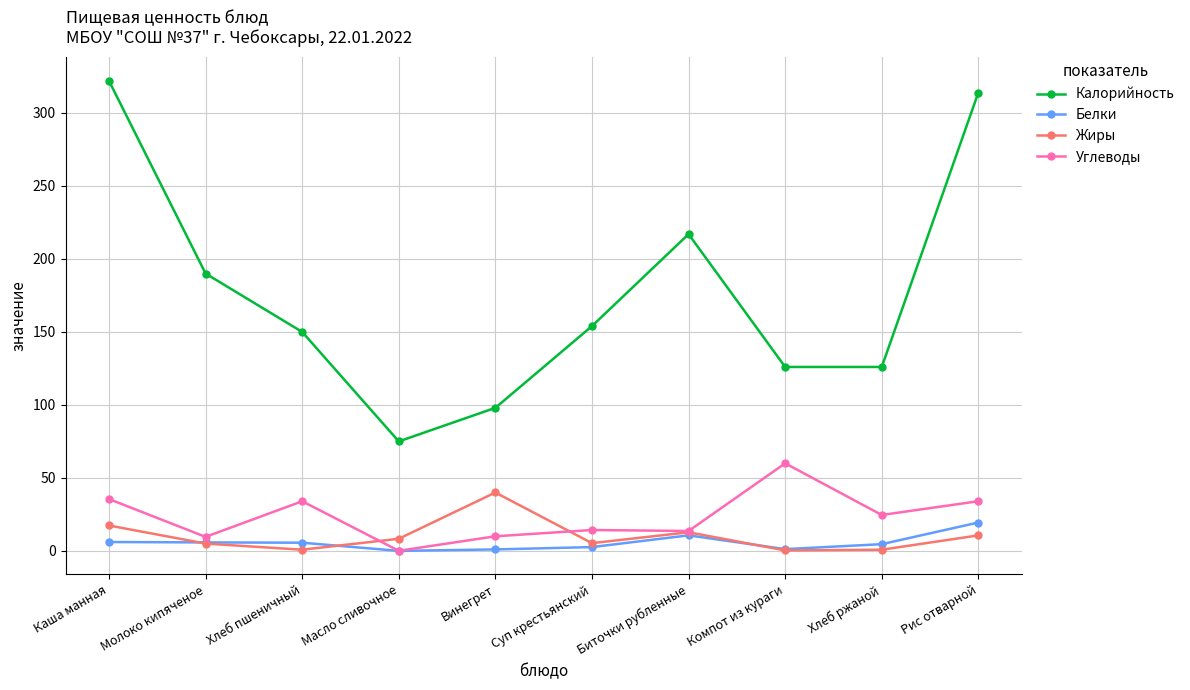

What is the total value across all series at Биточки рубленные?

254.0